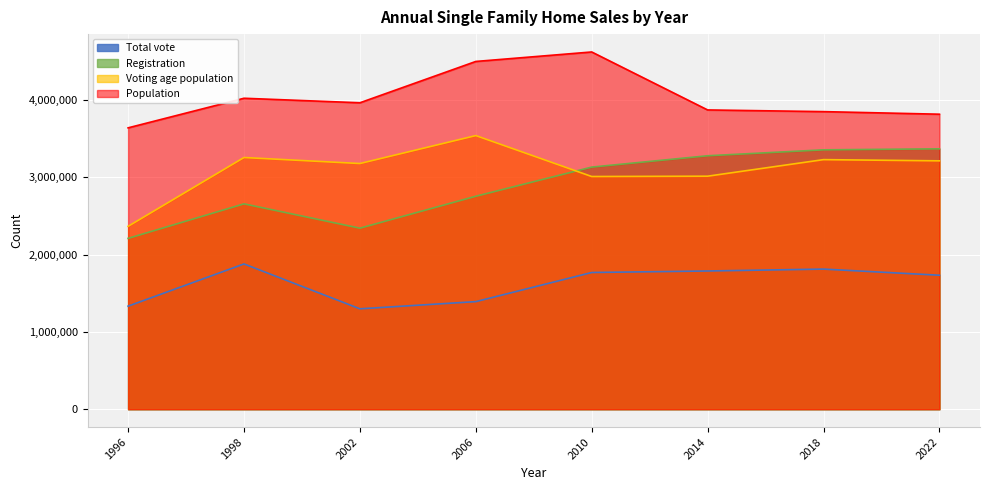

Which series has the largest total across all categories?

Population